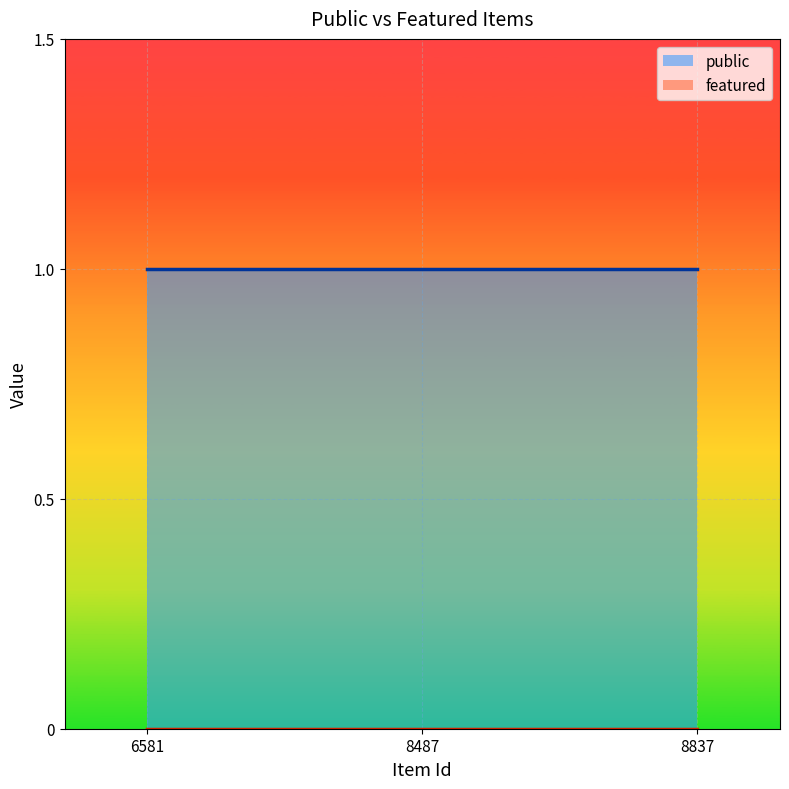

Count the number of data series in this chart.

2